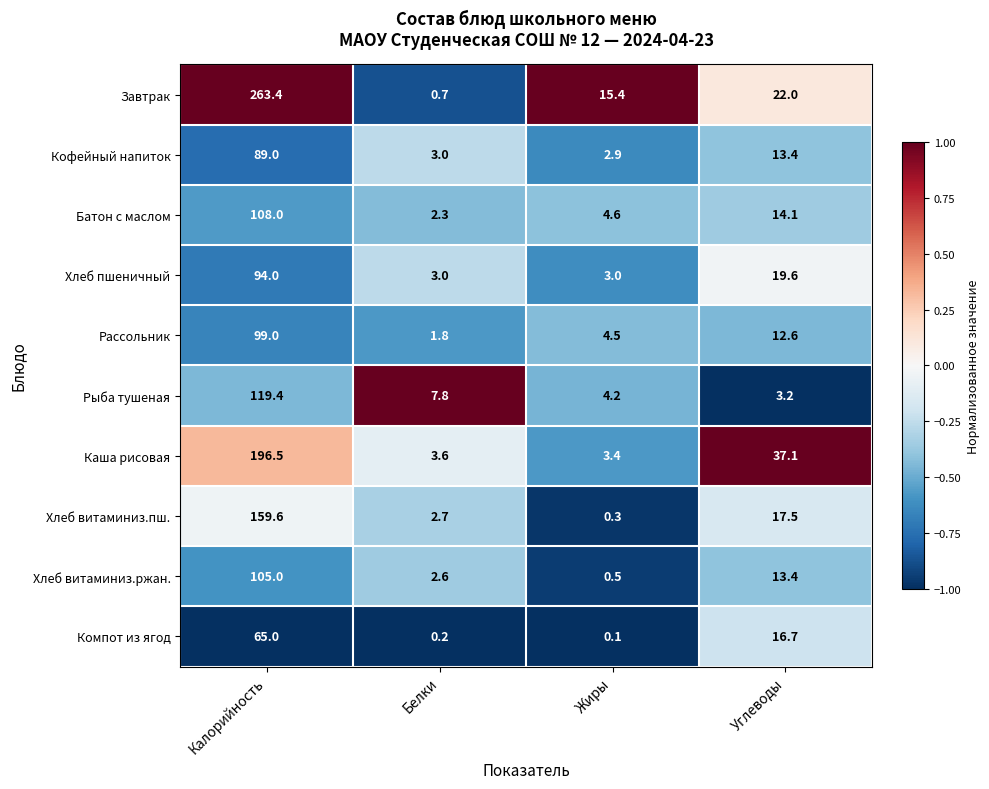

At how many categories does at least one series exceed 0?

4